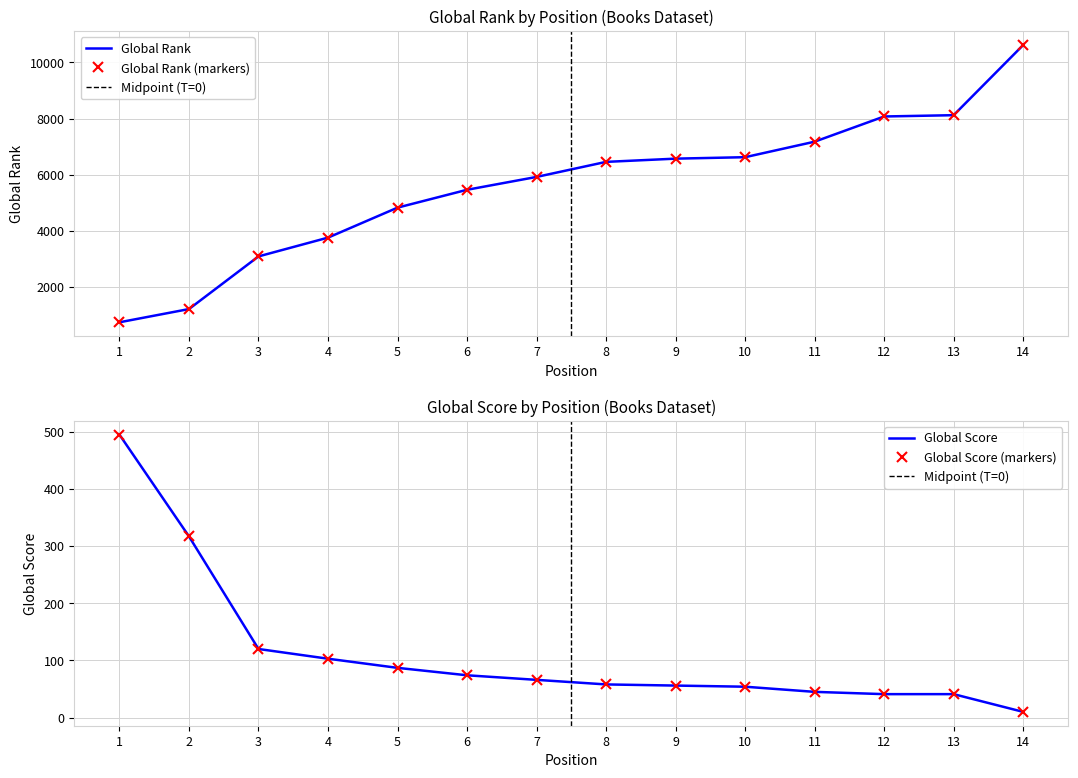

Reading left to right, list all the values displayed in this chart.

Global Rank: 1=743	2=1214	3=3089	4=3758	5=4826	6=5462	7=5920	8=6456	9=6571	10=6623	11=7175	12=8073	13=8119	14=10616
Global Score: 1=495	2=317	3=120	4=103	5=87	6=74	7=66	8=58	9=56	10=54	11=45	12=41	13=41	14=10